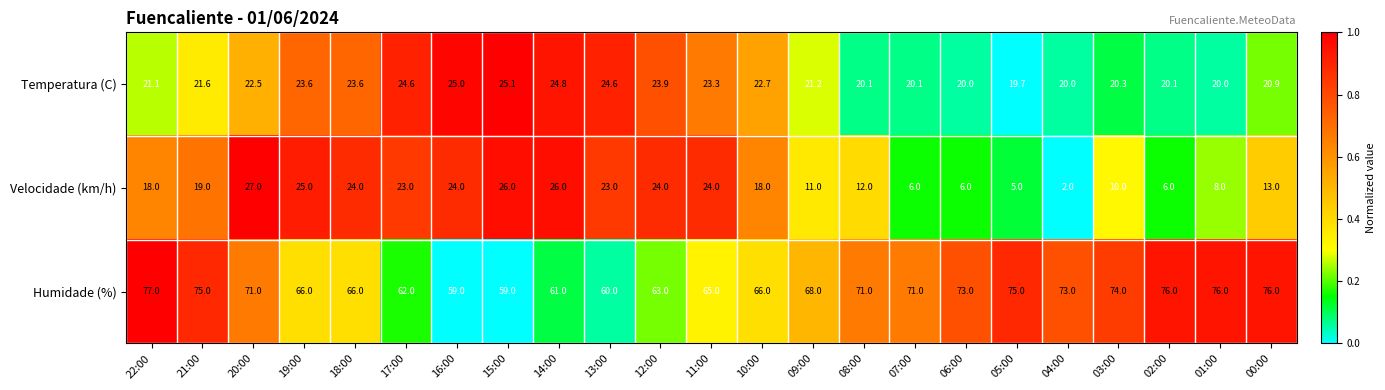

Which series has the largest range (max minus min)?

Velocidade (km/h)